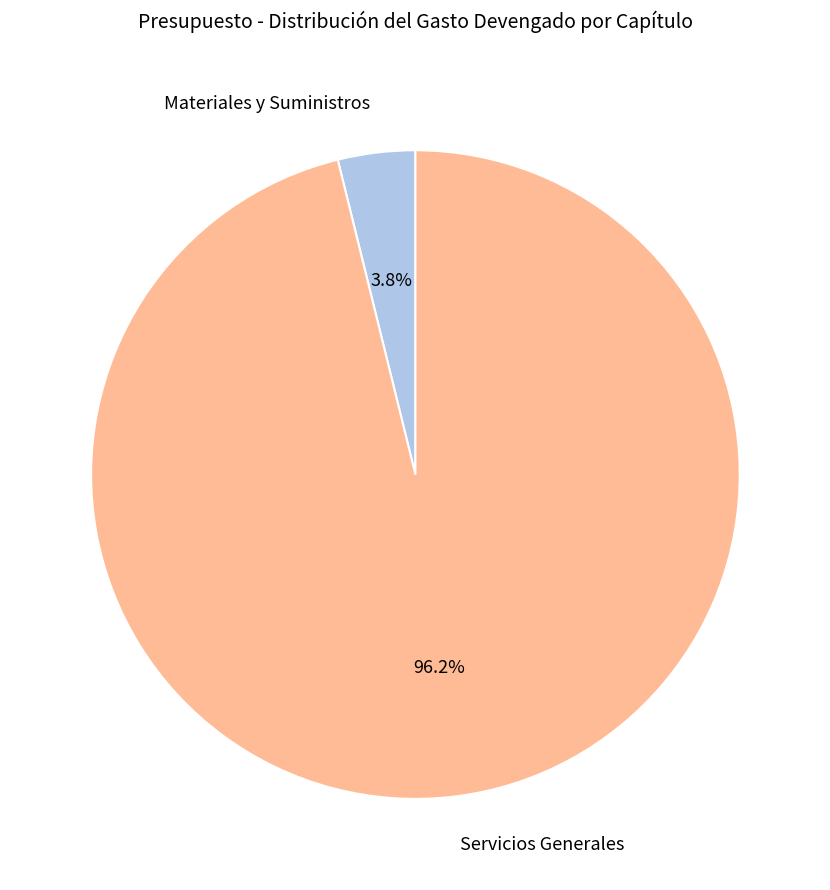

Between Materiales y Suministros and Servicios Generales, which is larger?

Servicios Generales